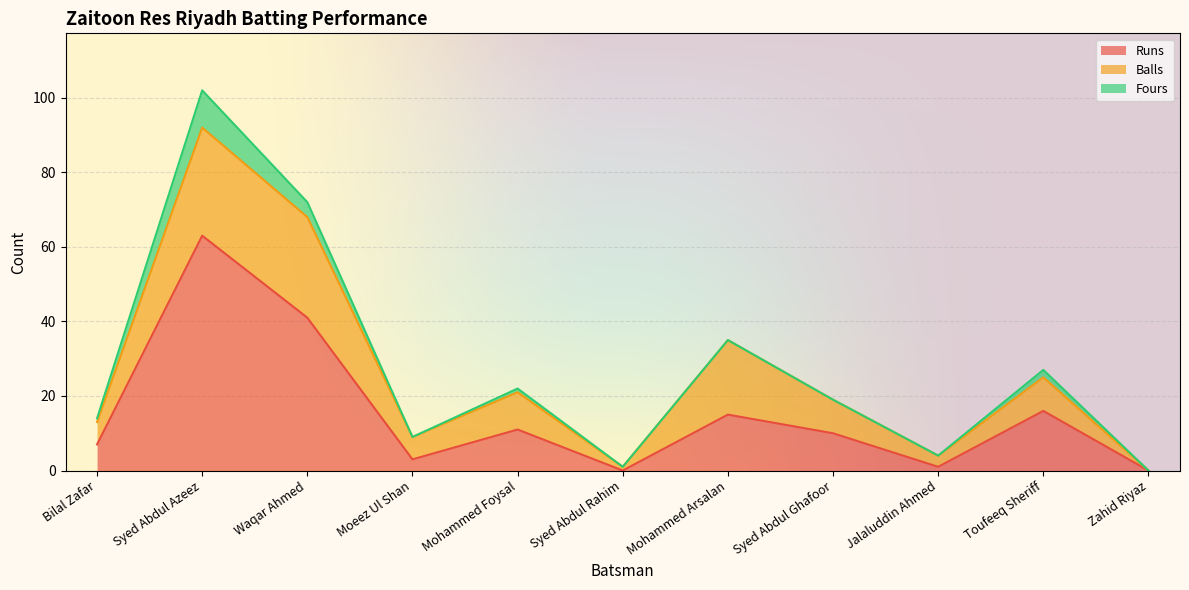

Reading left to right, list all the values displayed in this chart.

Runs: Bilal Zafar=7	Syed Abdul Azeez=63	Waqar Ahmed=41	Moeez Ul Shan=3	Mohammed Foysal=11	Syed Abdul Rahim=0	Mohammed Arsalan=15	Syed Abdul Ghafoor=10	Jalaluddin Ahmed=1	Toufeeq Sheriff=16	Zahid Riyaz=0
Balls: Bilal Zafar=6	Syed Abdul Azeez=29	Waqar Ahmed=27	Moeez Ul Shan=6	Mohammed Foysal=10	Syed Abdul Rahim=1	Mohammed Arsalan=20	Syed Abdul Ghafoor=9	Jalaluddin Ahmed=3	Toufeeq Sheriff=9	Zahid Riyaz=0
Fours: Bilal Zafar=1	Syed Abdul Azeez=10	Waqar Ahmed=4	Moeez Ul Shan=0	Mohammed Foysal=1	Syed Abdul Rahim=0	Mohammed Arsalan=0	Syed Abdul Ghafoor=0	Jalaluddin Ahmed=0	Toufeeq Sheriff=2	Zahid Riyaz=0